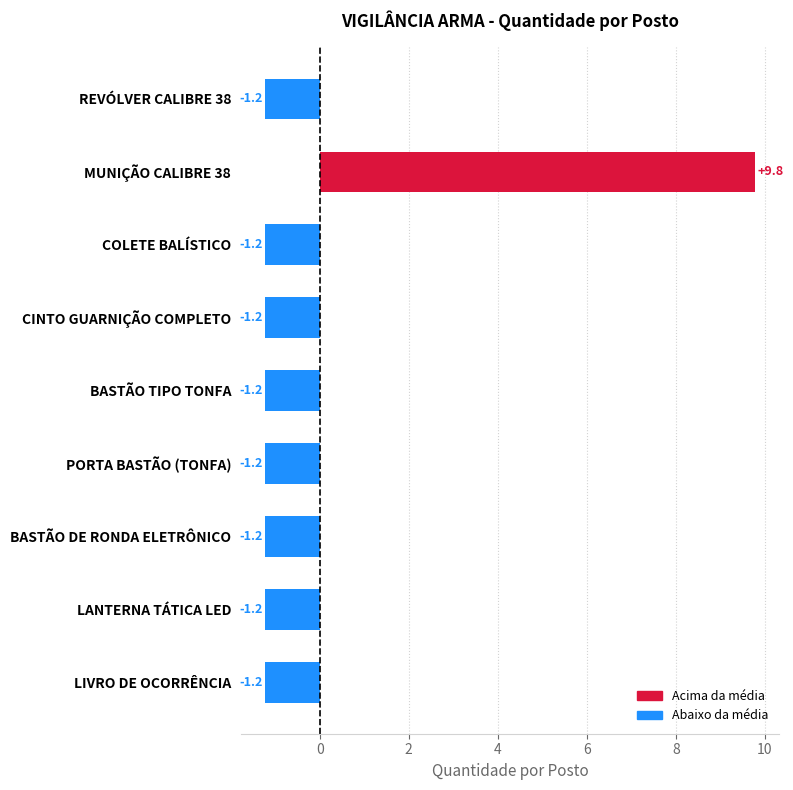

Is it true that the value at LIVRO DE OCORRÊNCIA is -1.2?

True